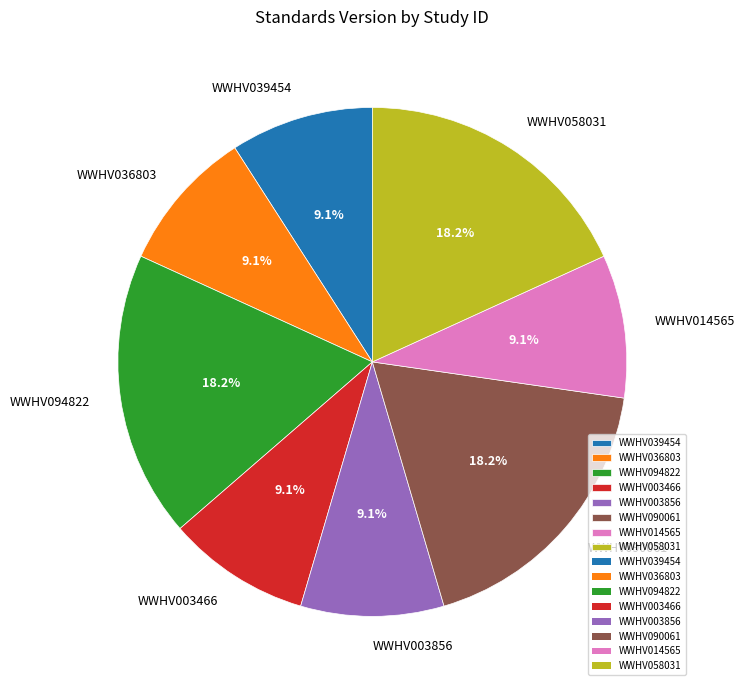

How many segments does this pie chart have?

8